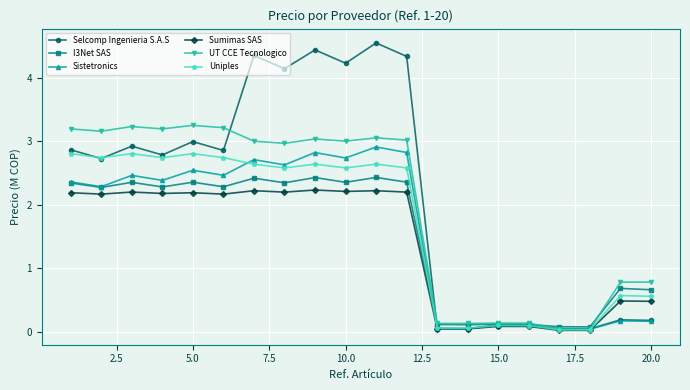

How many times do UT CCE Tecnologico and I3Net SAS cross each other?

2